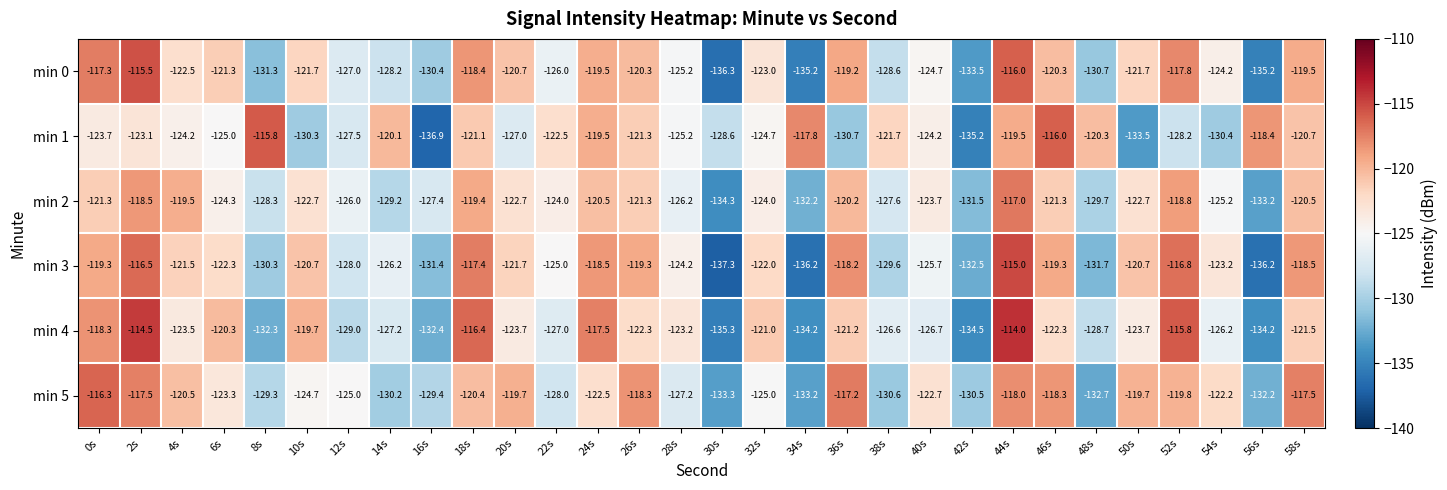

The min 2 series shows -181.6 at 10s. True or false?

False